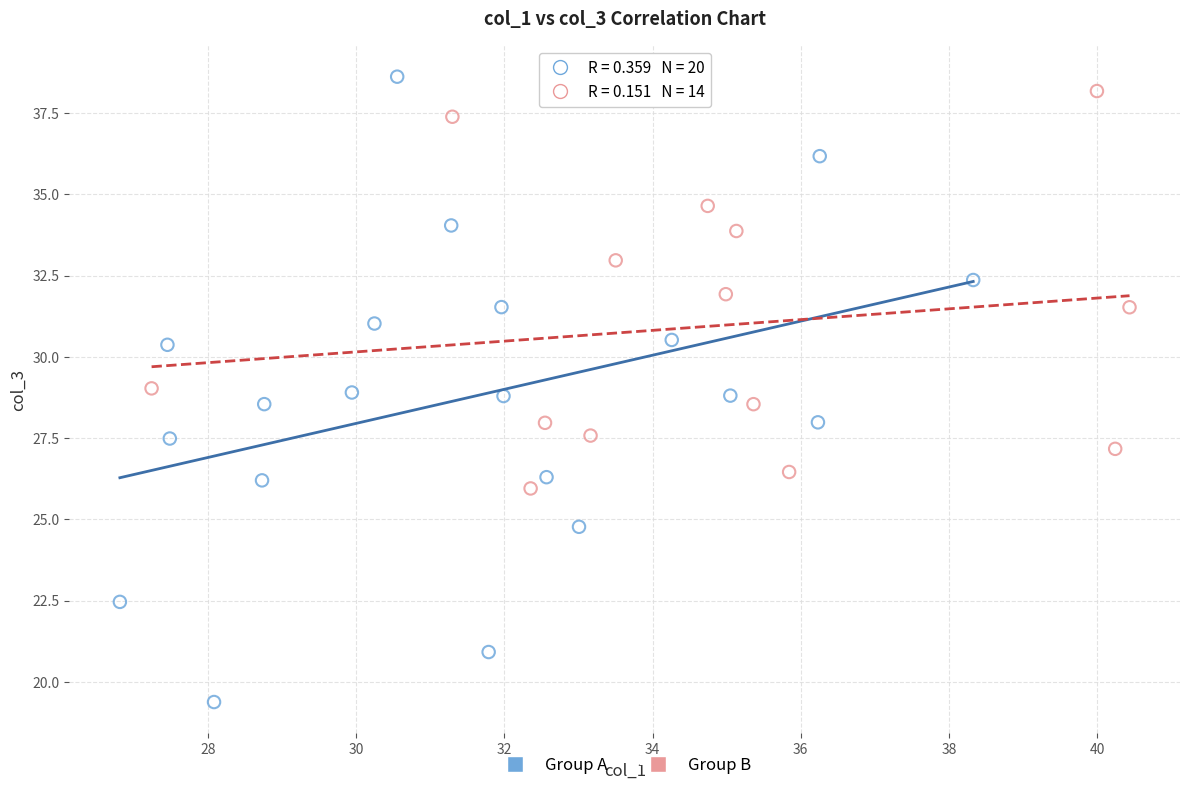

Which series has the widest spread of Y values?

Group A